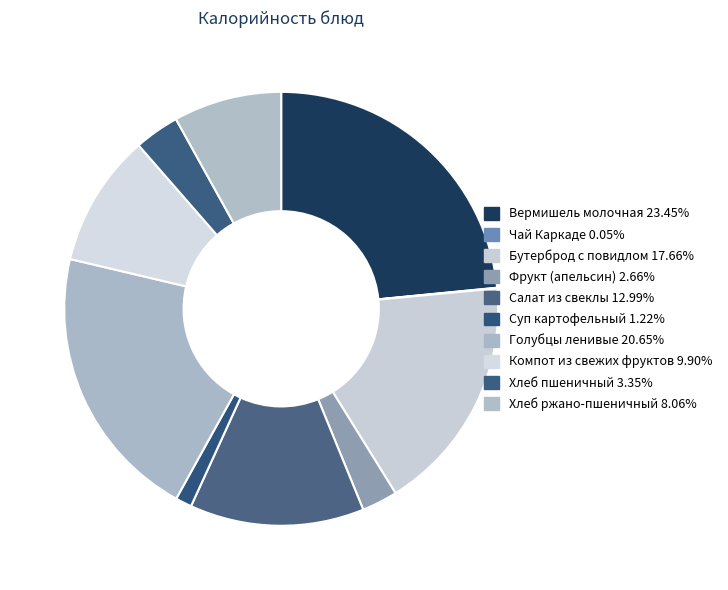

Which category has the biggest portion of the pie?

Вермишель молочная